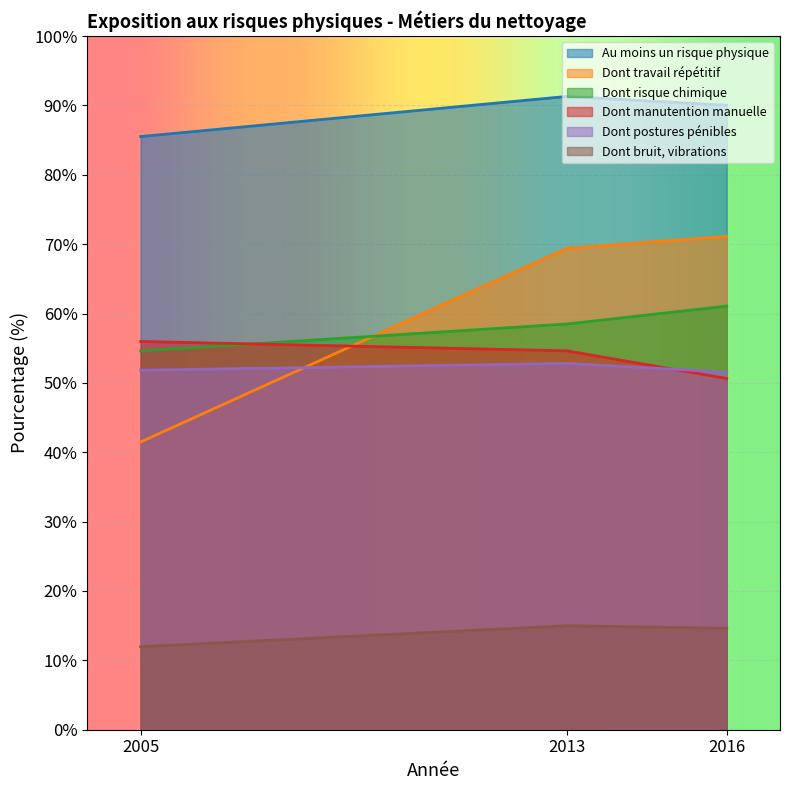

List the series in order of their peak value, lowest first.

Dont bruit, vibrations, Dont postures pénibles, Dont manutention manuelle, Dont risque chimique, Dont travail répétitif, Au moins un risque physique